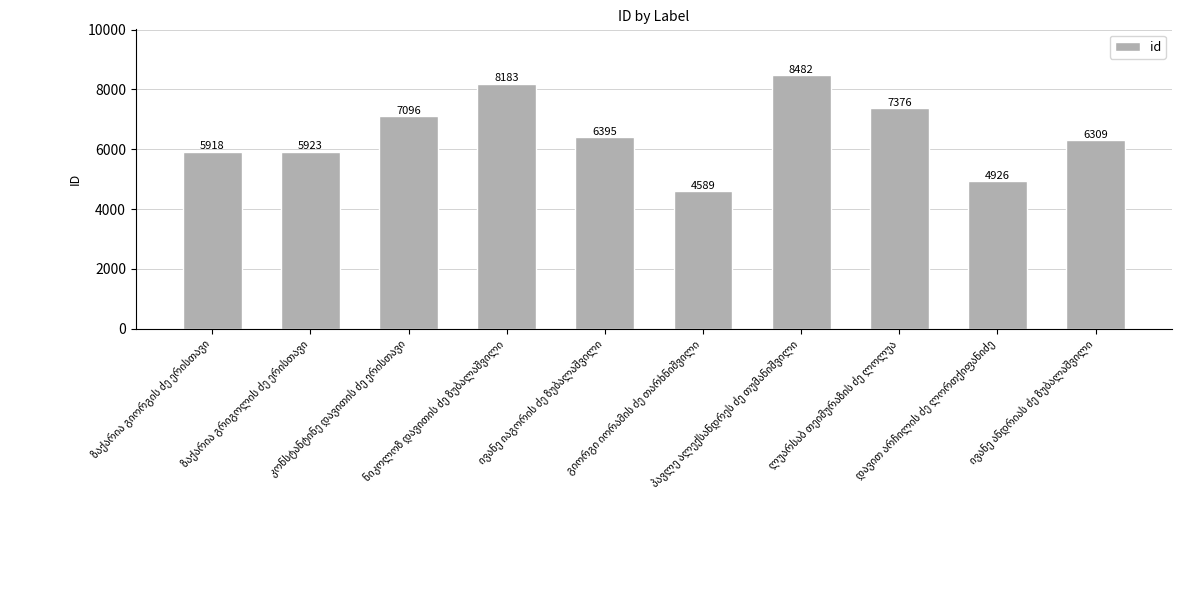

Reading left to right, extract all data points from this chart.

5918	5923	7096	8183	6395	4589	8482	7376	4926	6309